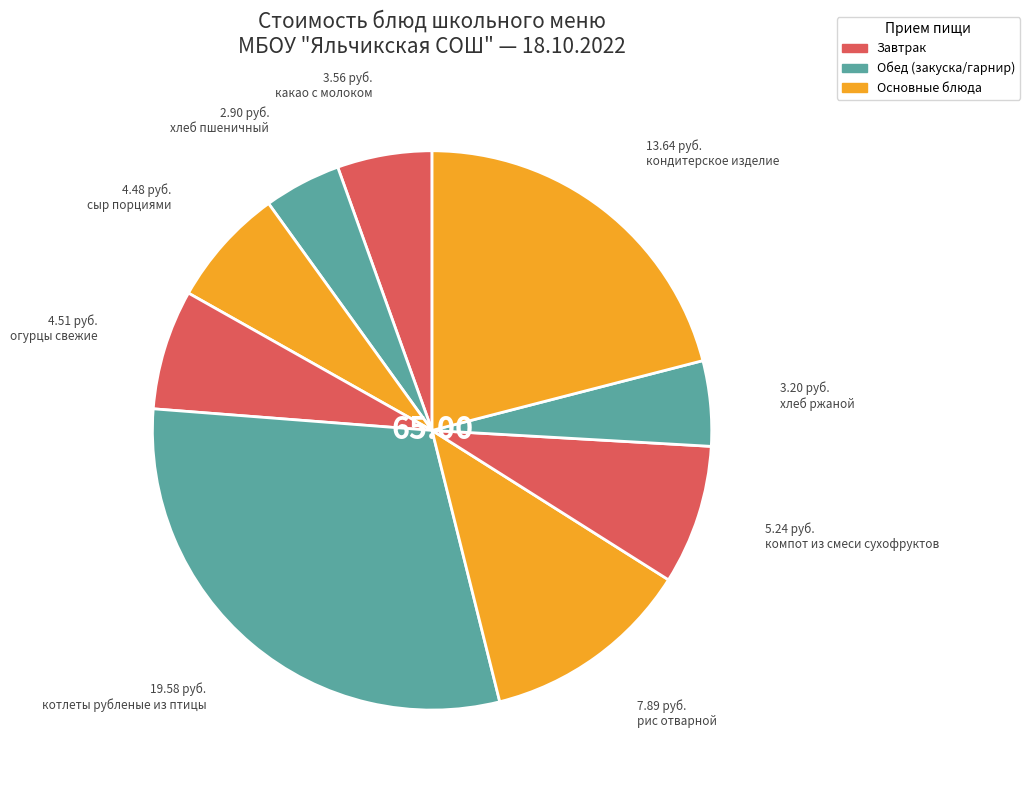

What percentage do хлеб пшеничный and огурцы свежие together represent?

11.4%